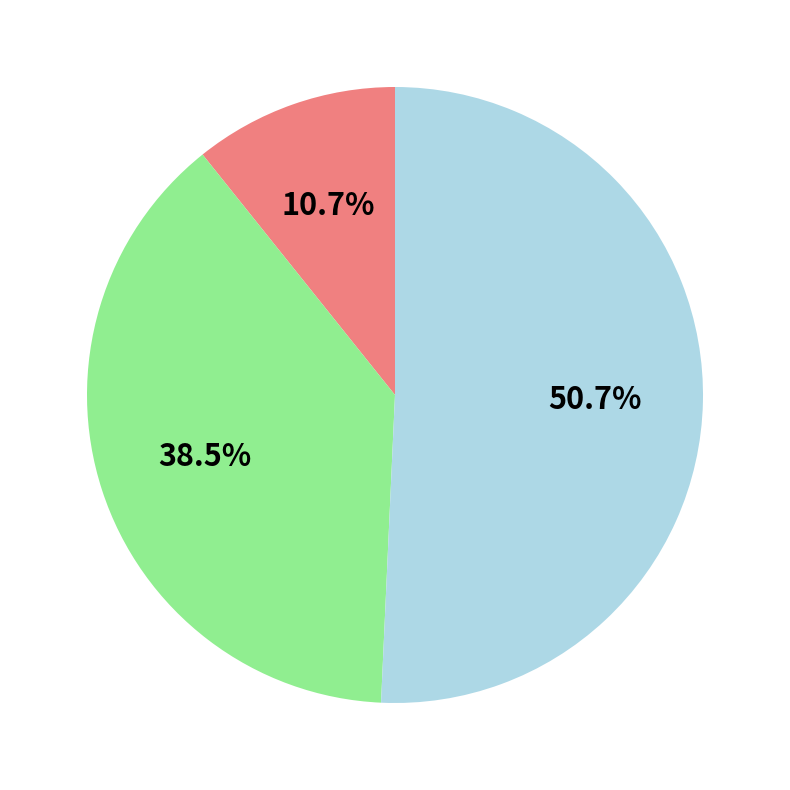

Is there a majority slice in this chart?

Yes